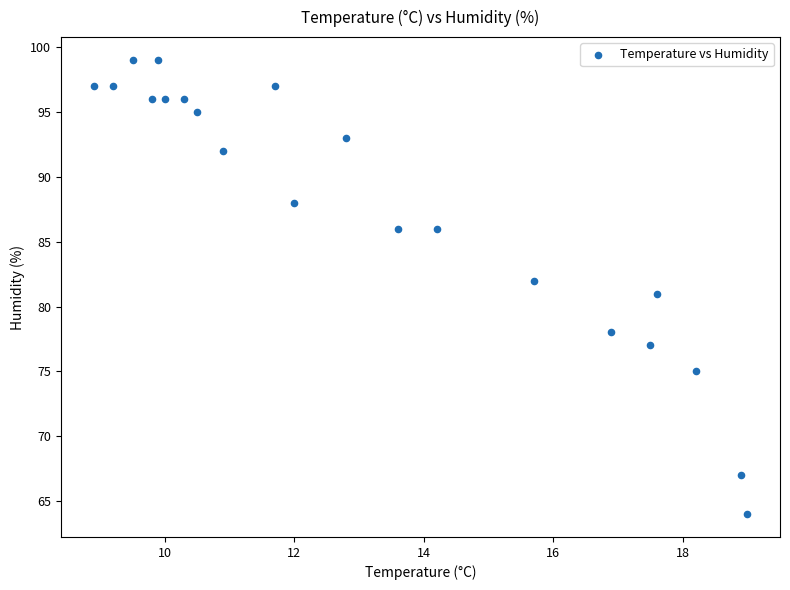

What is the range of Y values (max minus min)?

35